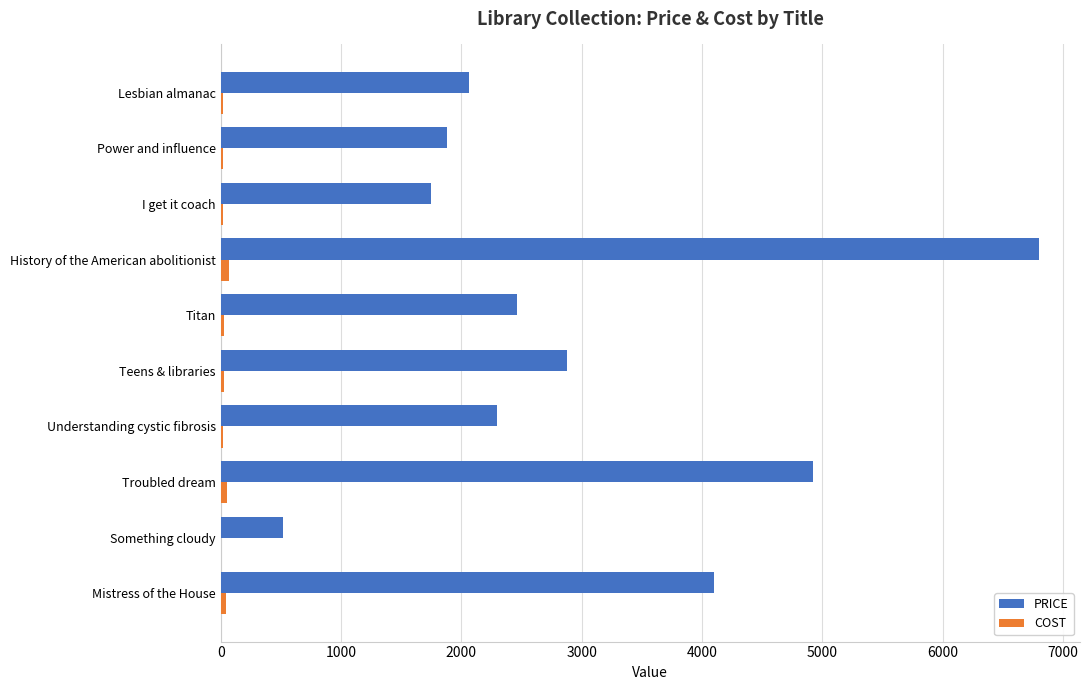

At which category is the sum across all series the highest?

History of the American abolitionist